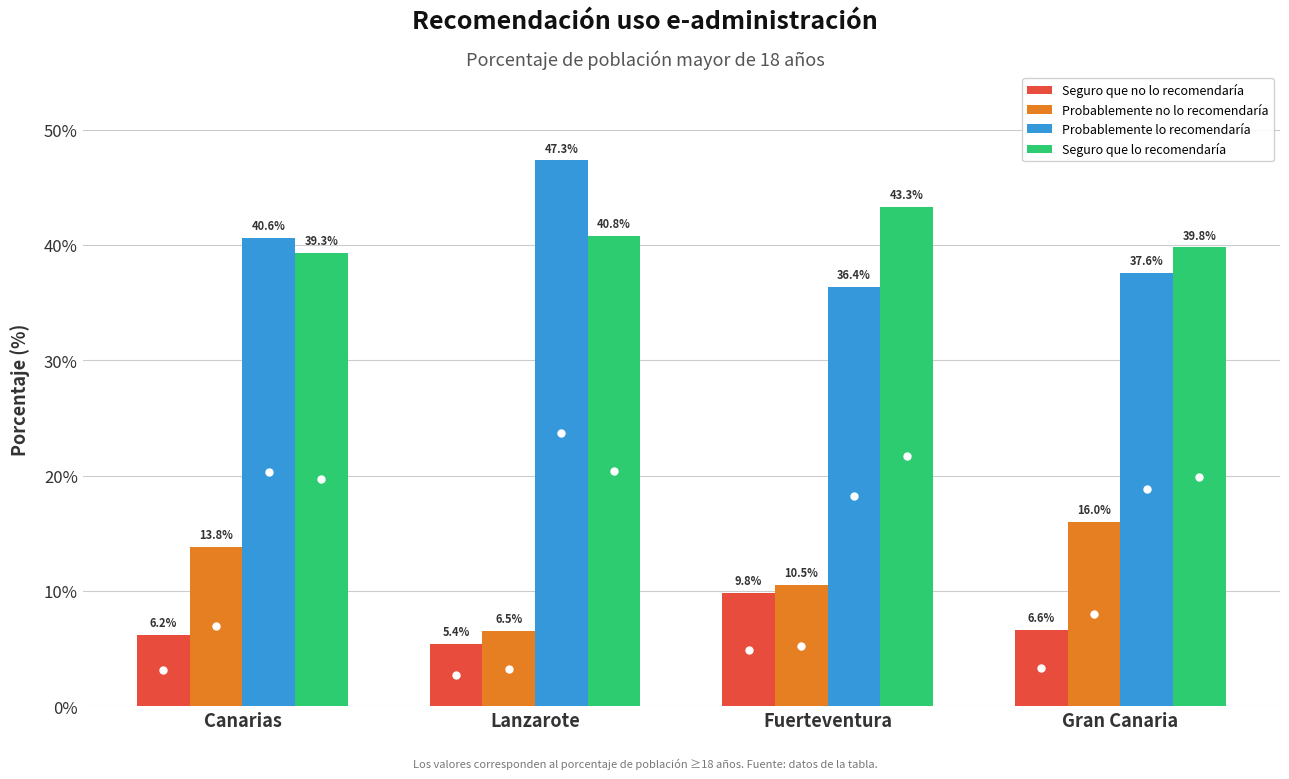

What is the minimum value for Seguro que lo recomendaría?

39.3